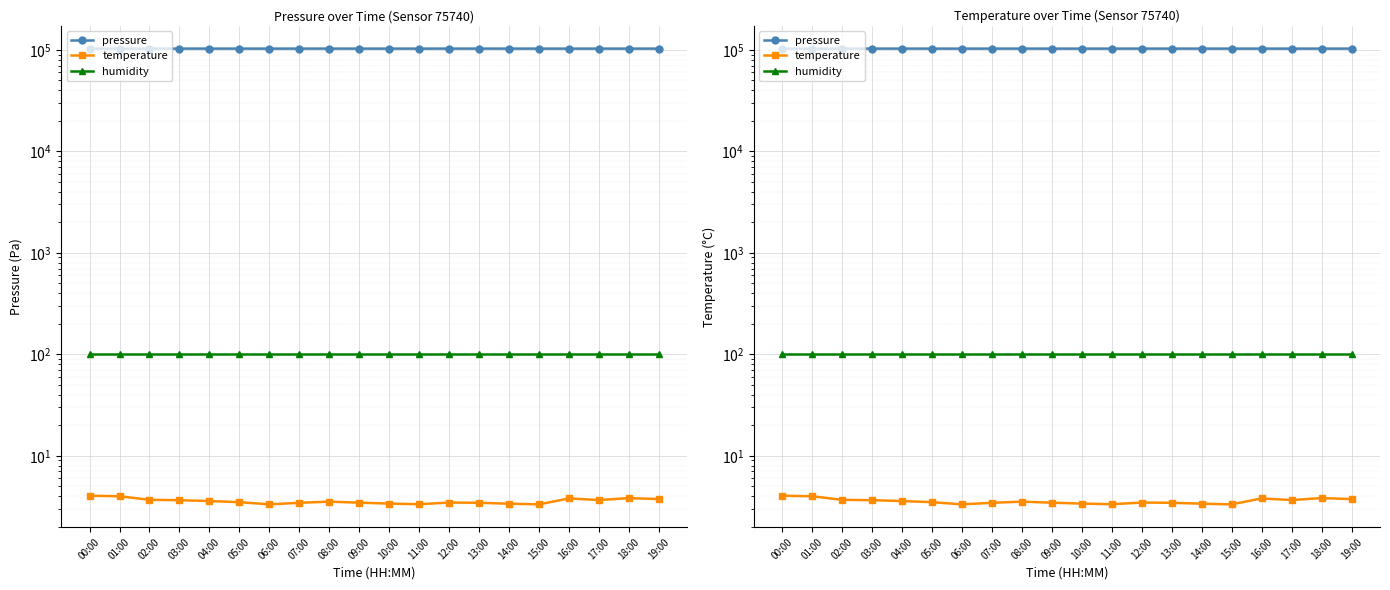

What is the spread (max minus min) of values at 17:00?

102998.0